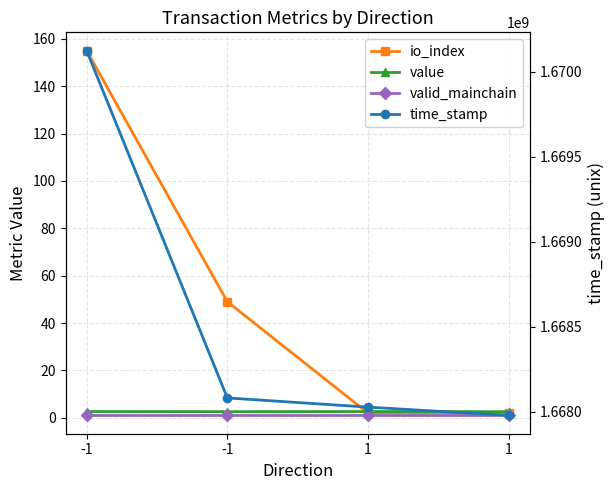

True or false: valid_mainchain and value intersect in this chart.

False